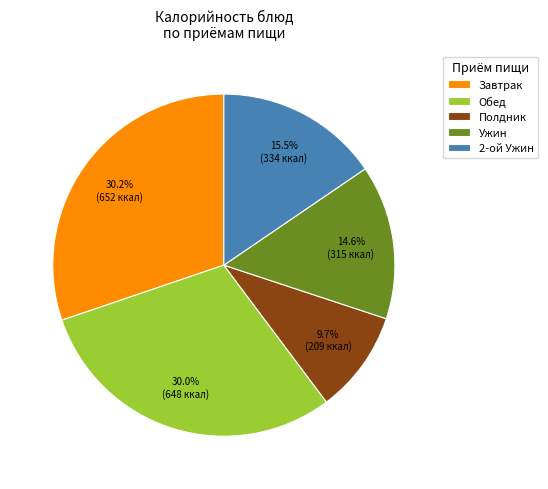

Do Ужин and Завтрак together represent more than half of the pie?

No